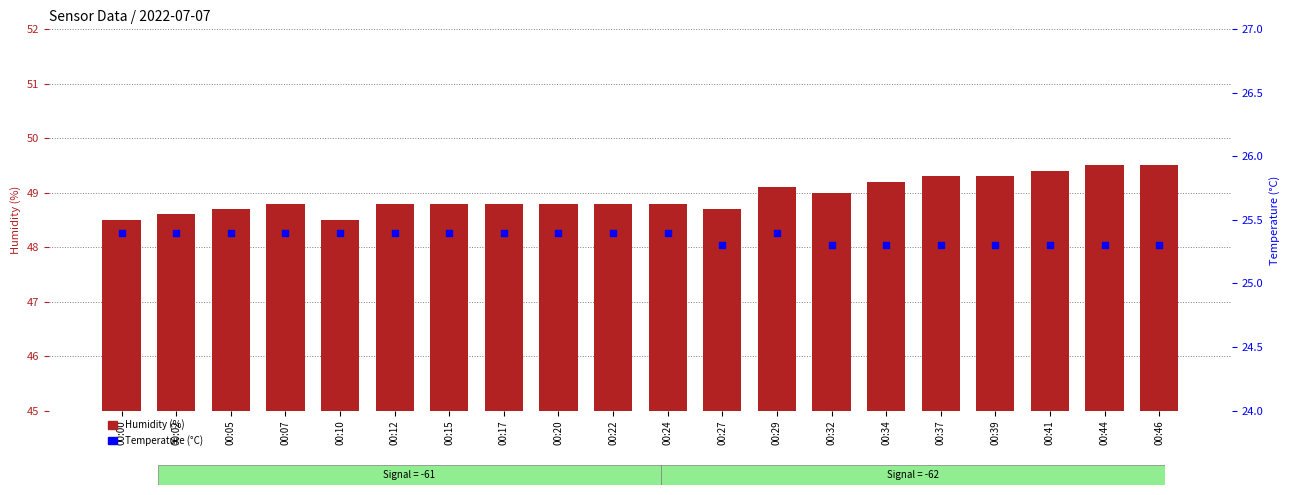

Which series contains the highest Y value?

Humidity (%)